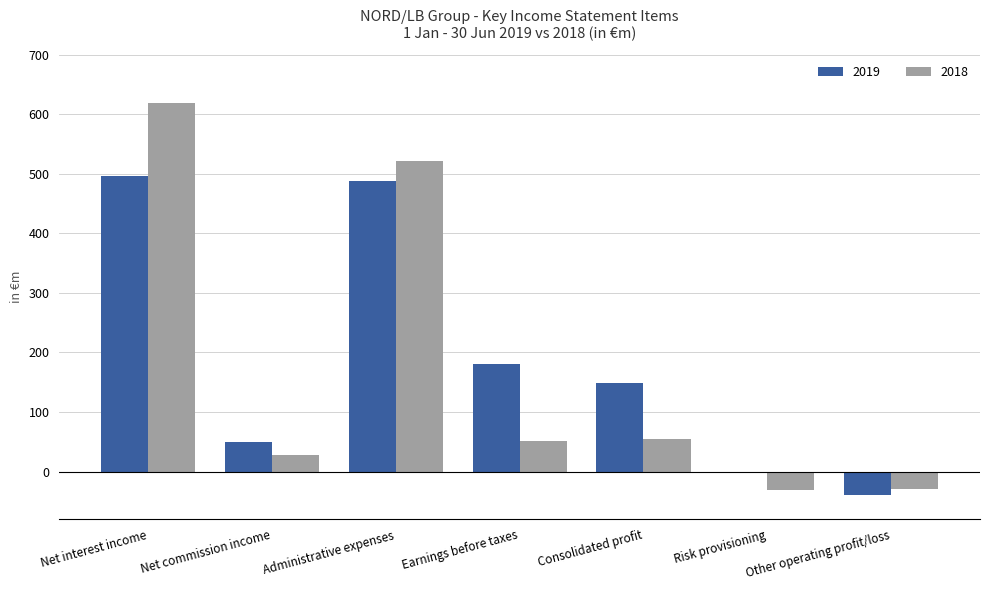

What is the maximum value for 2019?

496